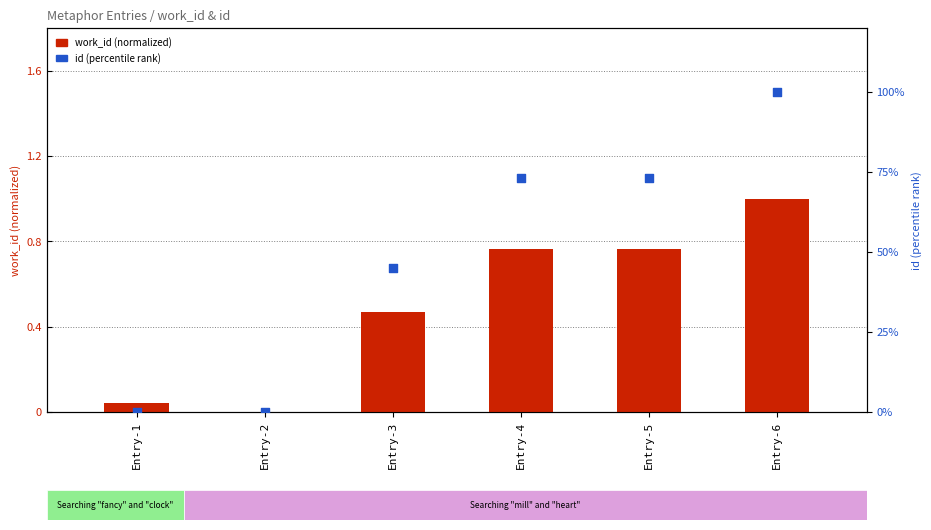

Which series has the largest total across all categories?

id